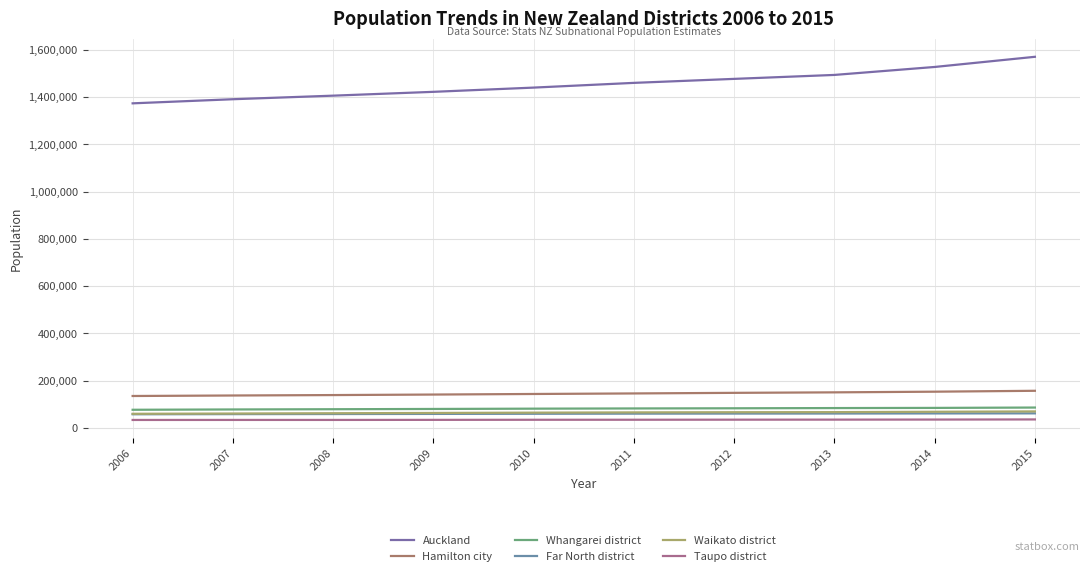

What is the highest value of the Waikato district series?

69500